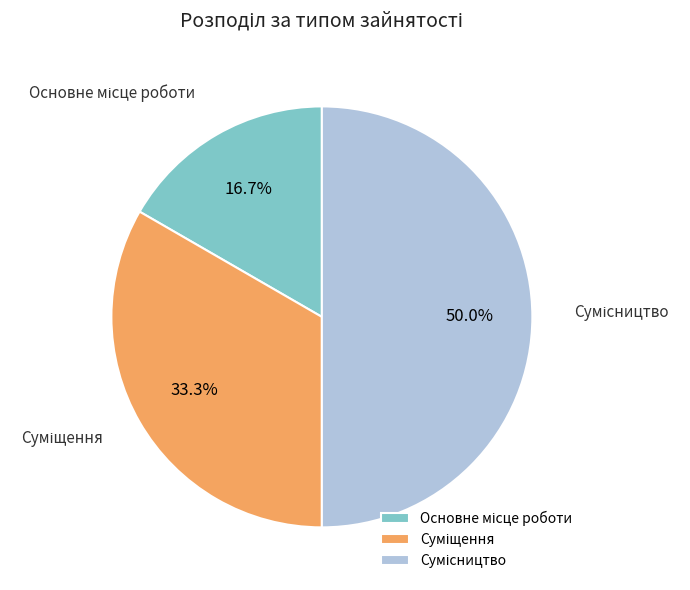

What is the largest slice in the pie chart?

Сумісництво